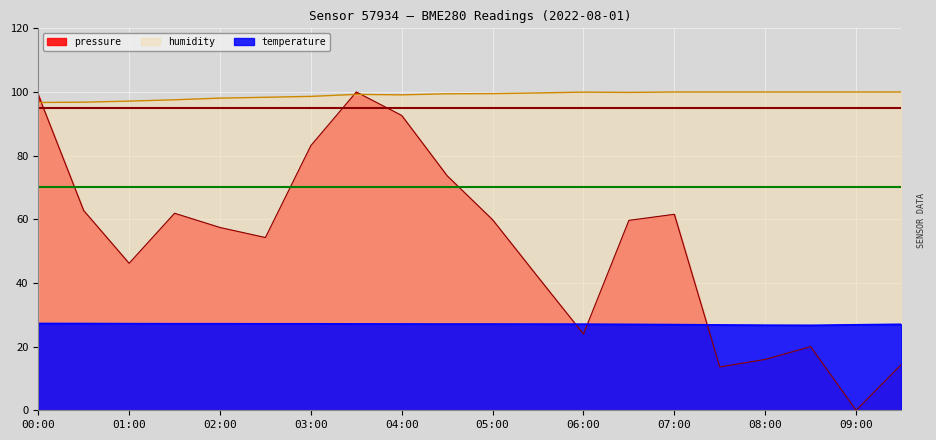

What is the spread (max minus min) of values at 04:30?

72.3